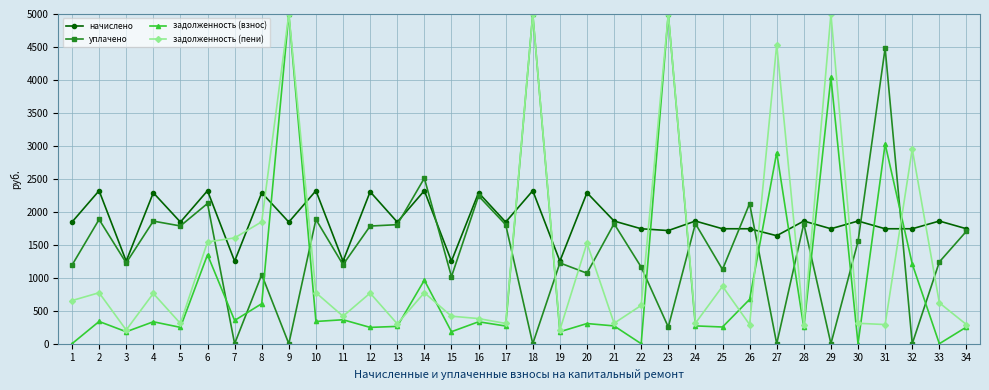

Where is задолженность (пени) nearest to the value 2604?

32